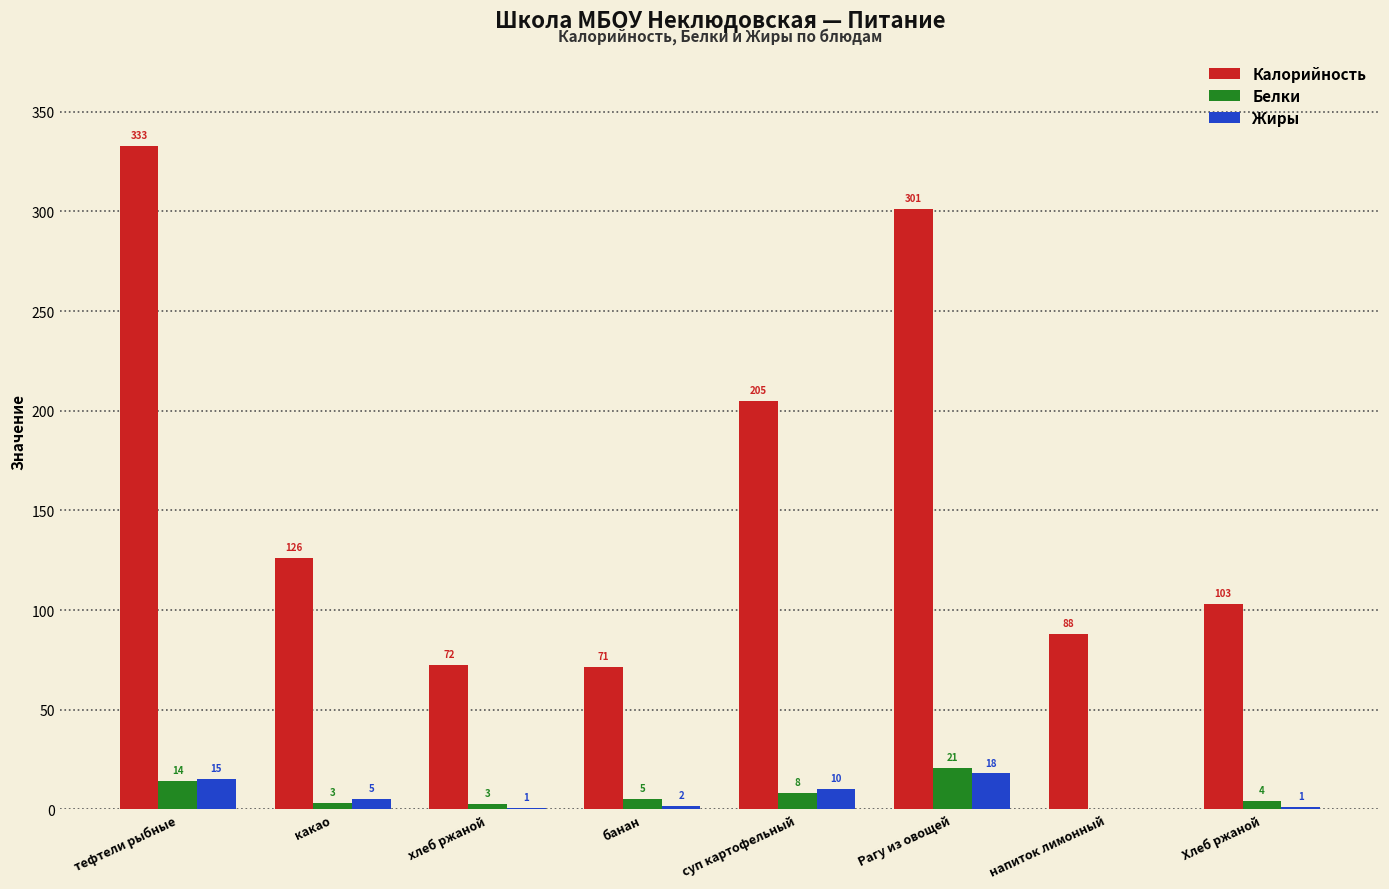

Which series changed the most between какао and напиток лимонный?

Калорийность